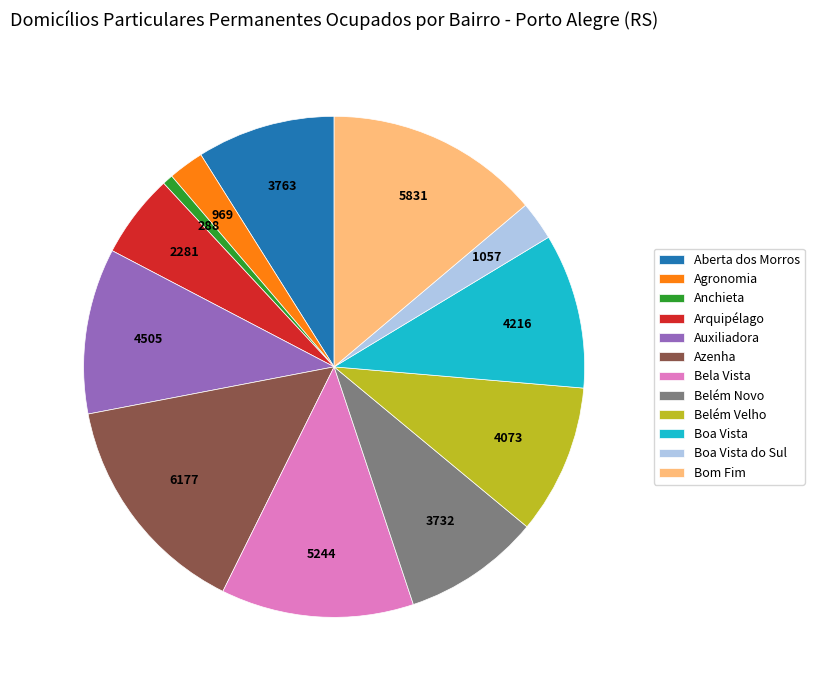

Count the number of slices in the pie.

12